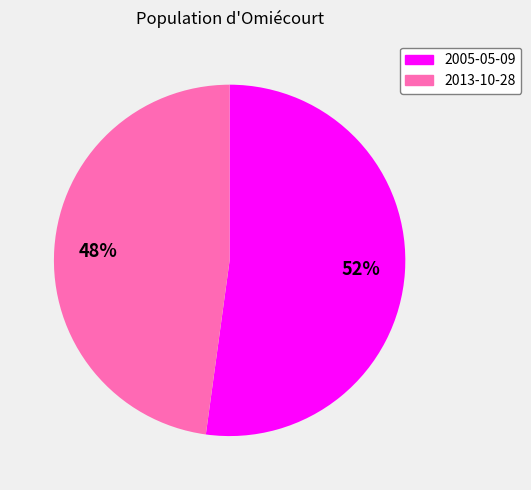

Count the number of slices in the pie.

2